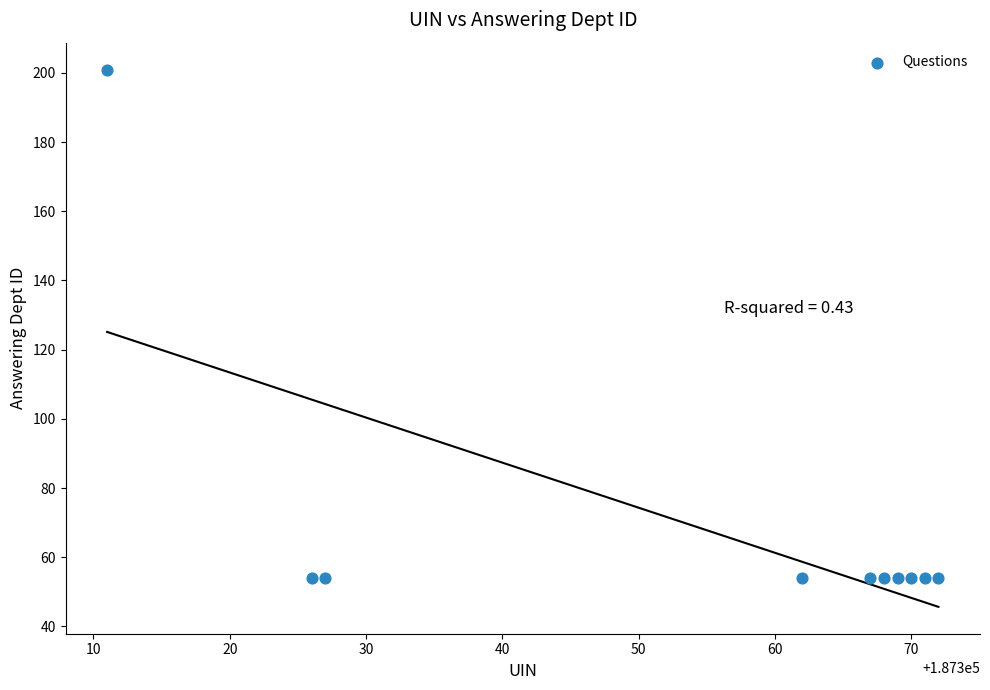

What is the average Y value?

69